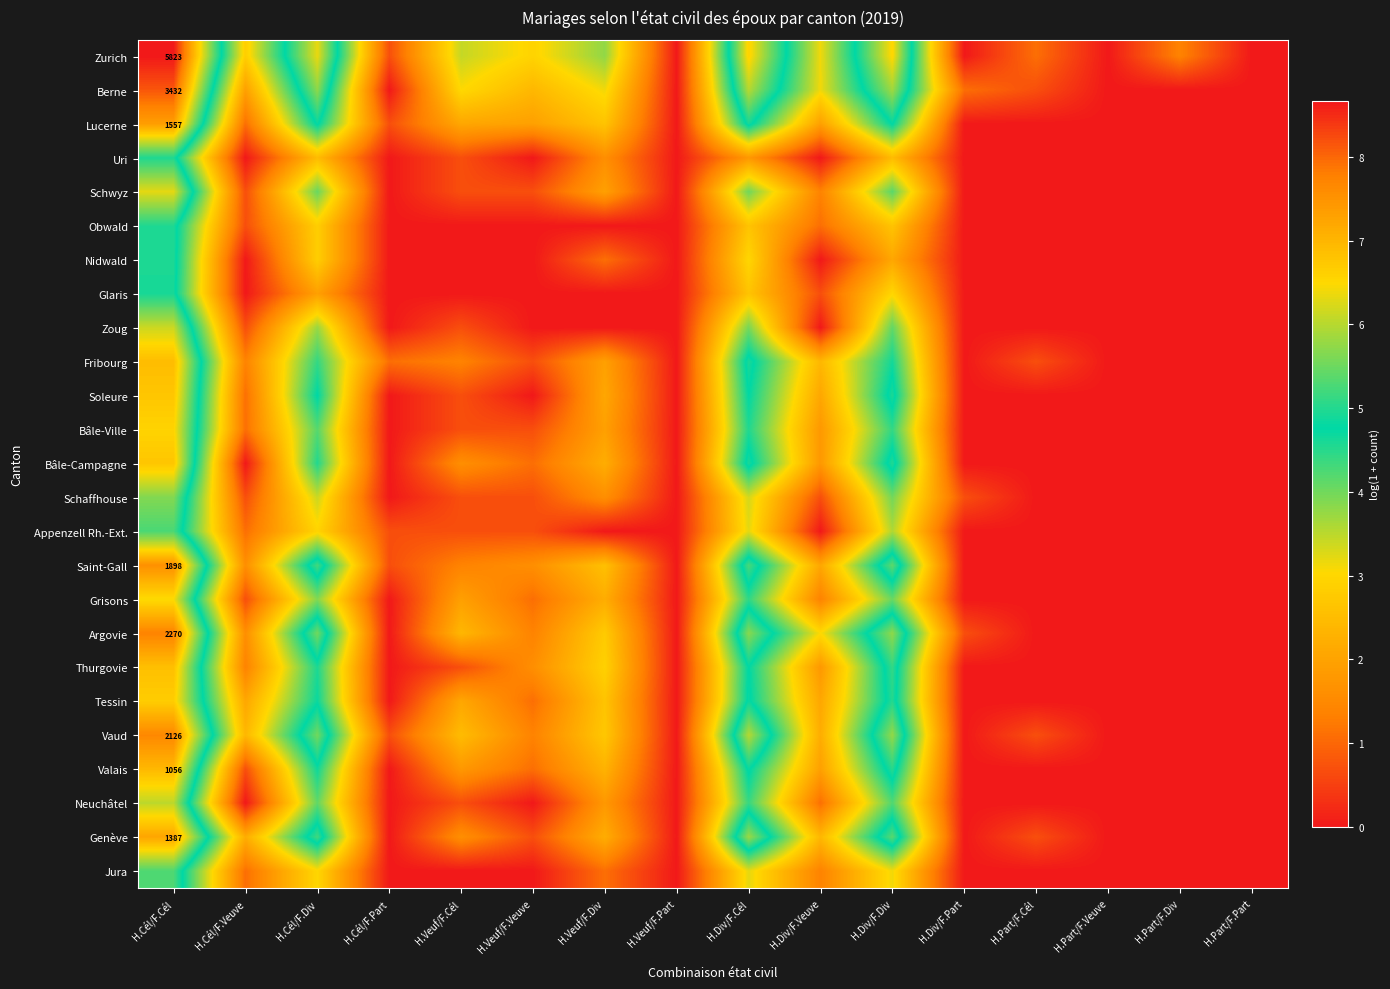

The Saint-Gall series shows 2.9 at H.Veuf/F.Veuve. True or false?

False